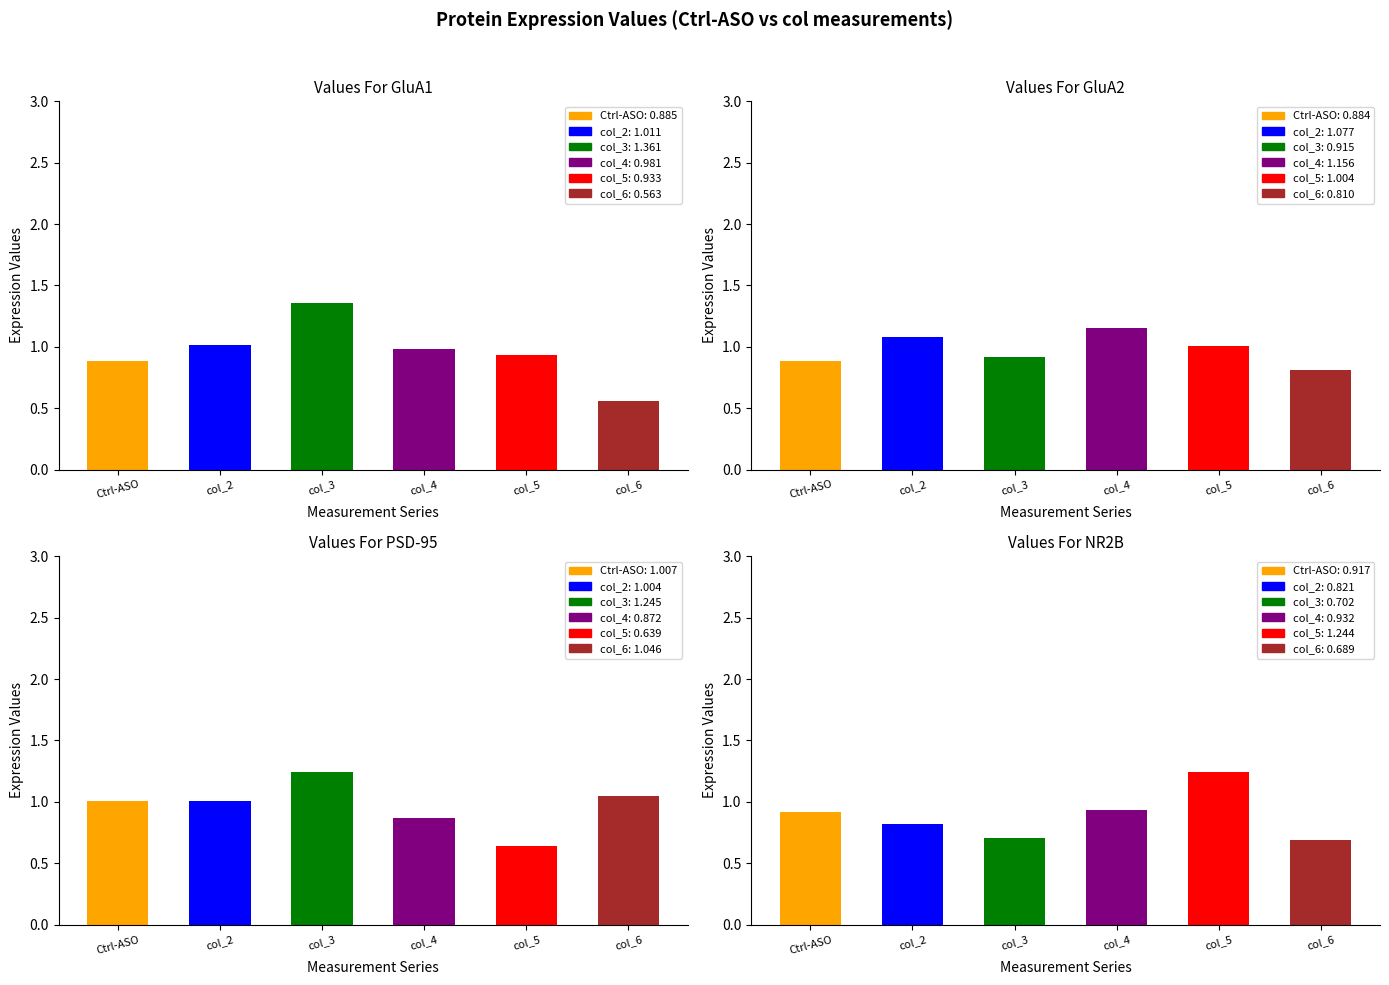

Rank the series at GluA1 from highest to lowest value.

col_3, col_2, col_4, col_5, Ctrl-ASO, col_6